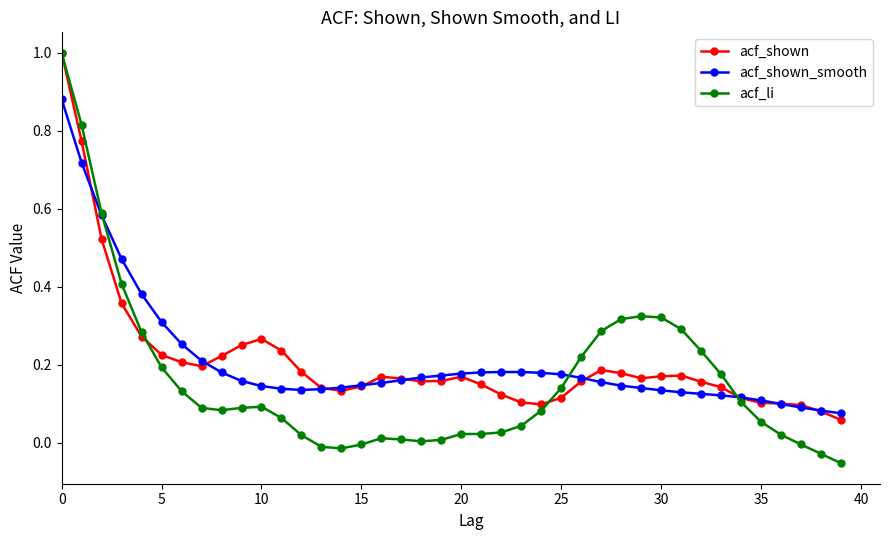

Which series has the widest spread of values?

acf_li